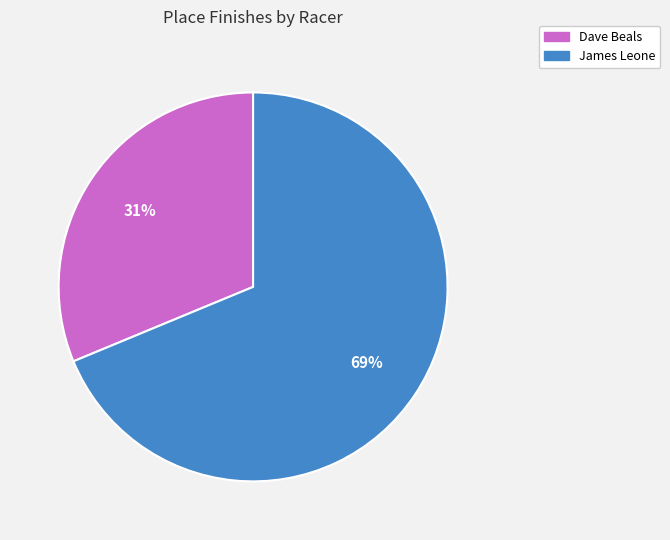

How many segments does this pie chart have?

2